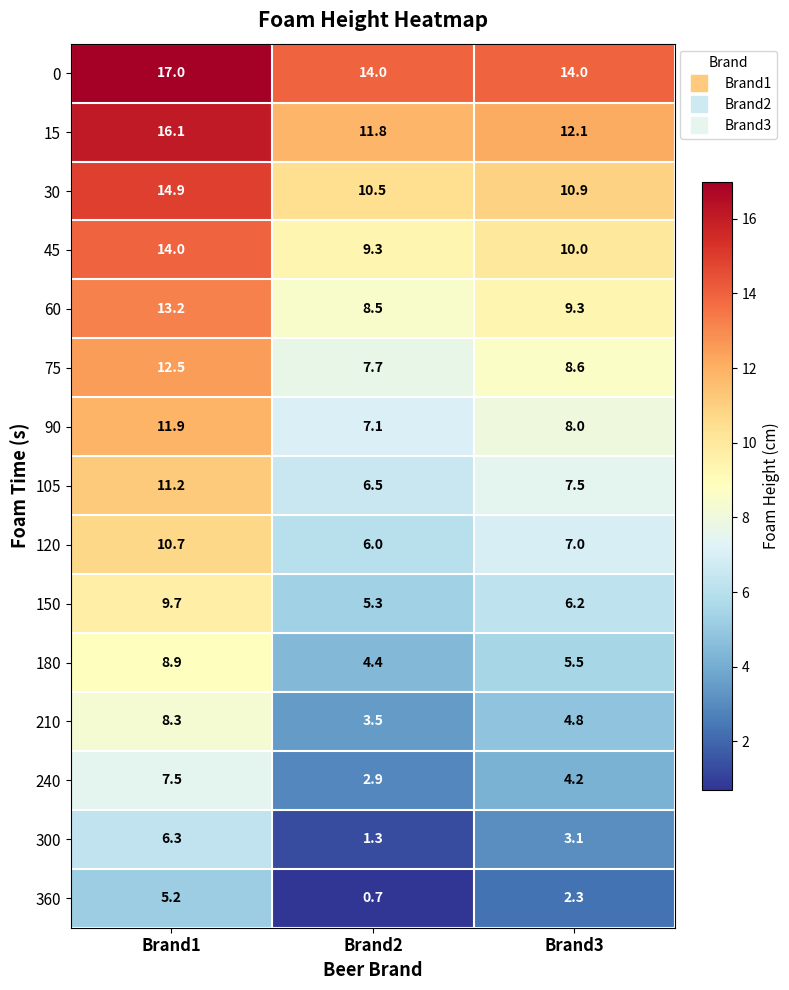

What is the sum of the 180 values at Brand1 and Brand2?

13.3